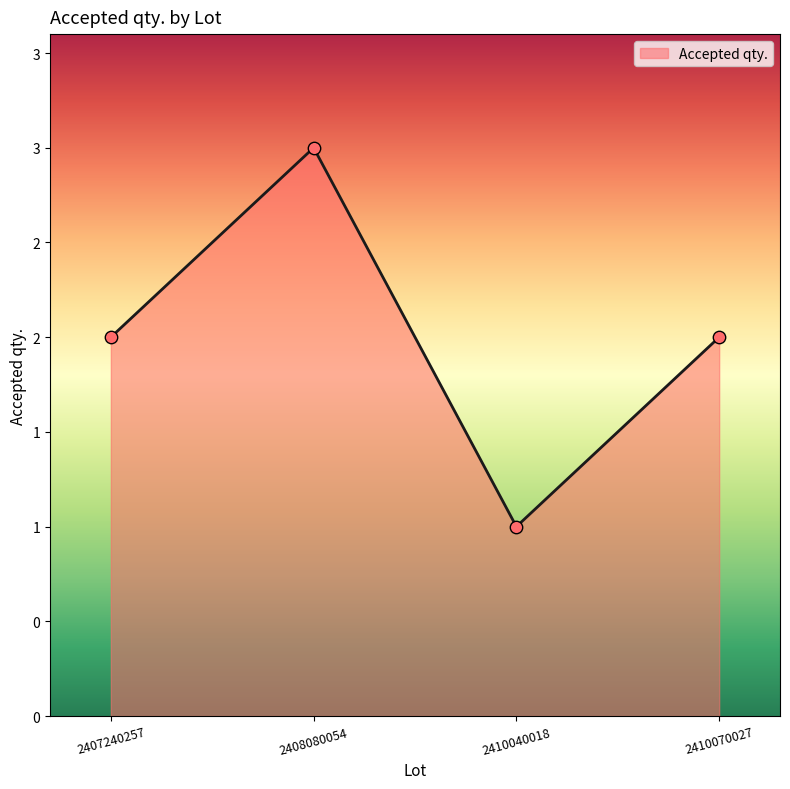

What is the change in value from 2410040018 to 2410070027?

+1